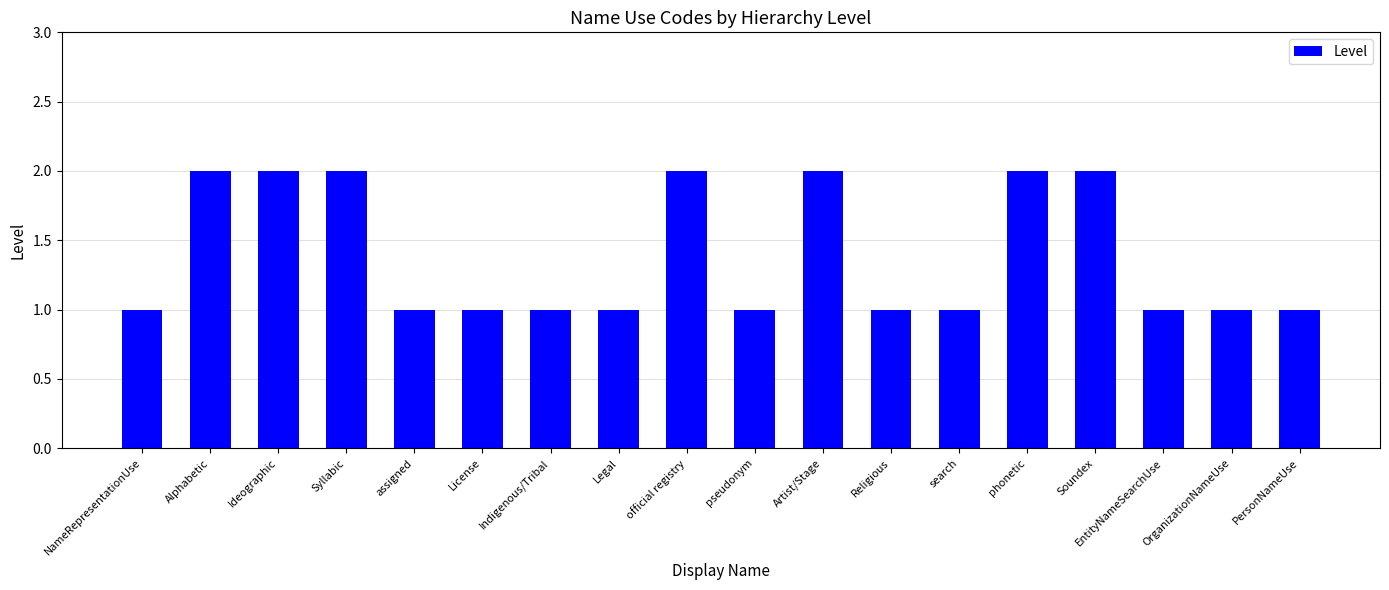

How many series are shown in this chart?

1